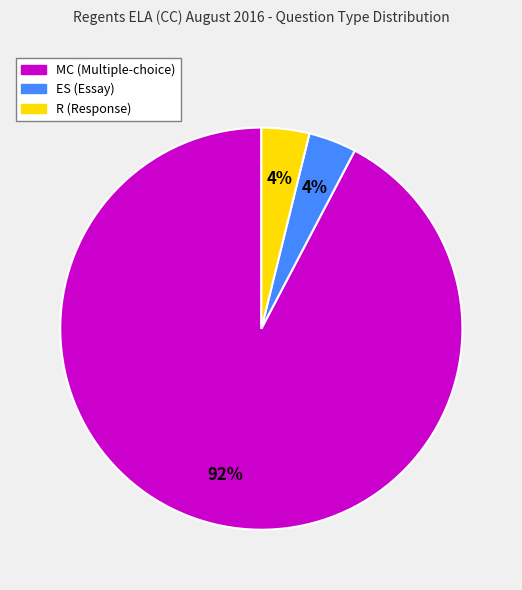

To the nearest percent, what portion does MC (Multiple-choice) represent?

92%